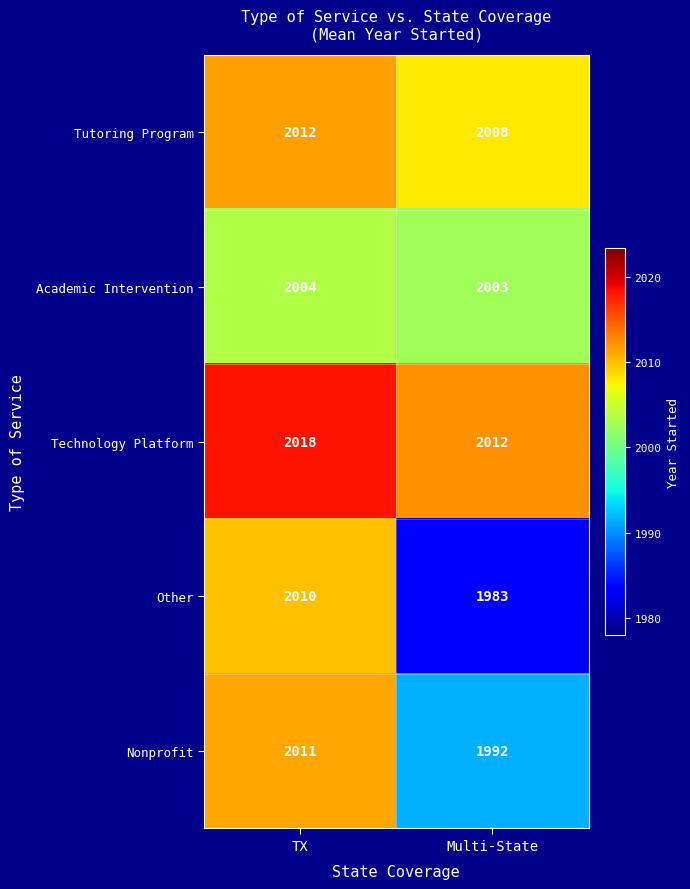

Reading right to left, extract all data points from this chart.

Tutoring Program: 2008	2012
Academic Intervention: 2003	2004
Technology Platform: 2012	2018
Other: 1983	2010
Nonprofit: 1992	2011